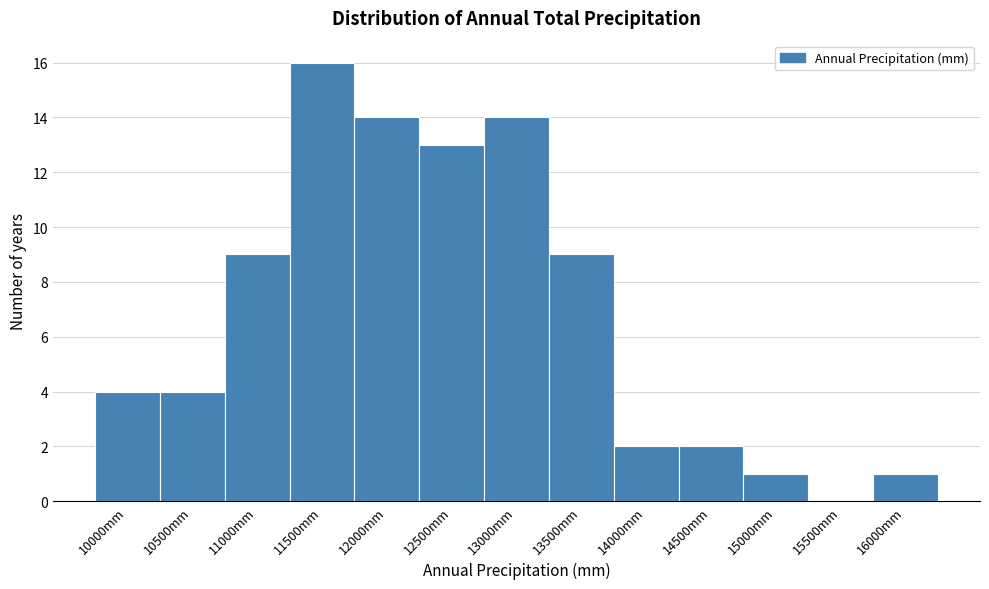

Reading left to right, what are all the values shown in this chart?

10000mm=4	10500mm=4	11000mm=9	11500mm=16	12000mm=14	12500mm=13	13000mm=14	13500mm=9	14000mm=2	14500mm=2	15000mm=1	15500mm=0	16000mm=1